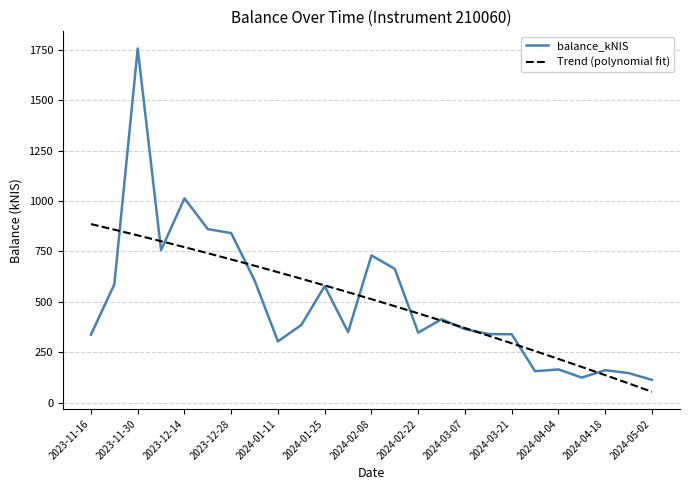

What is the difference between the second highest and minimum values in the Trend (polynomial fit) series?

803.5